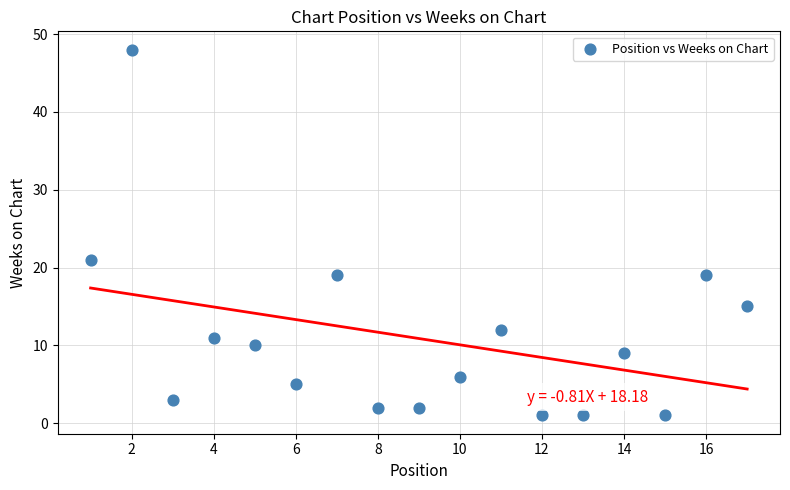

What Y value in the scatter plot is closest to 24?

21